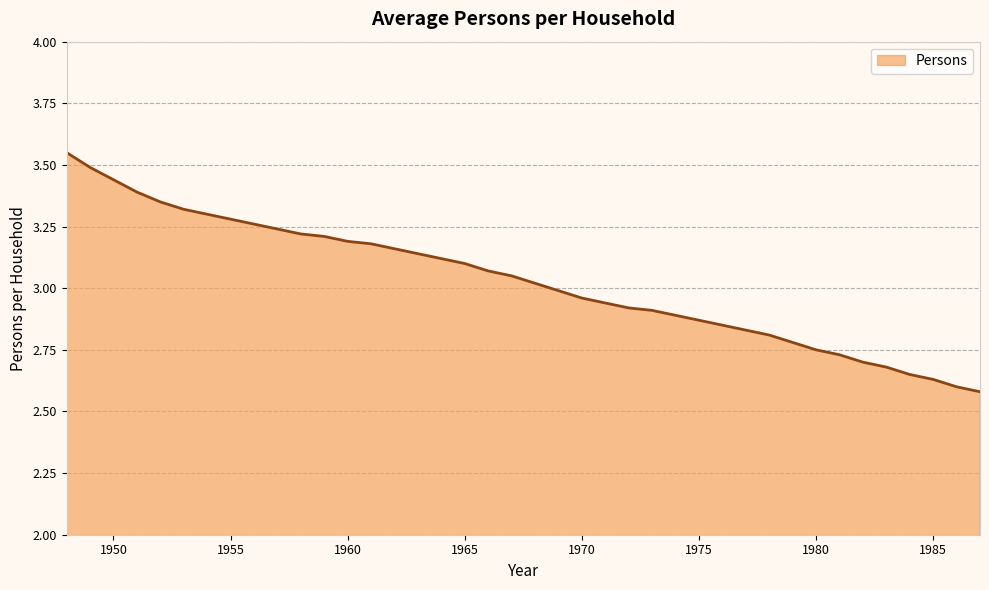

What is the difference between the maximum and minimum values?

1.0